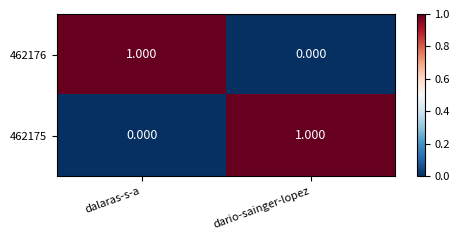

Is the value of 462175 at dalaras-s-a greater than the value of 462176 at dalaras-s-a?

No